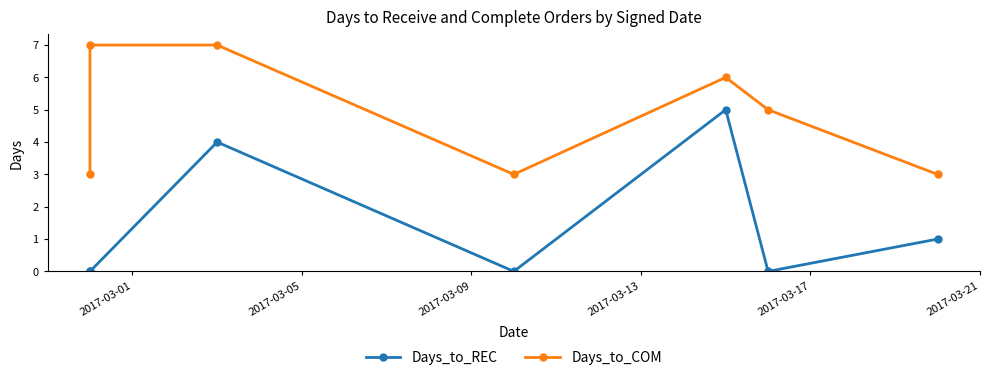

True or false: Days_to_REC and Days_to_COM cross at least once.

False